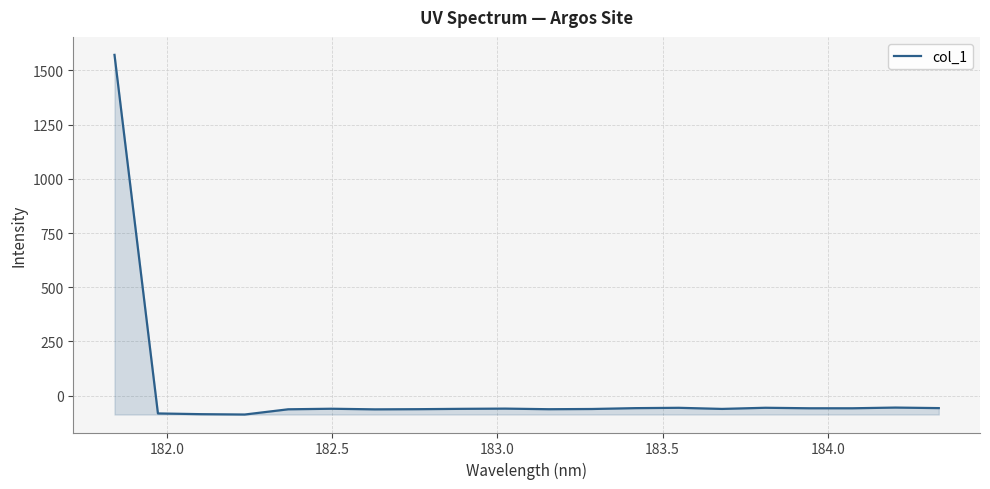

How many positive values are there?

1